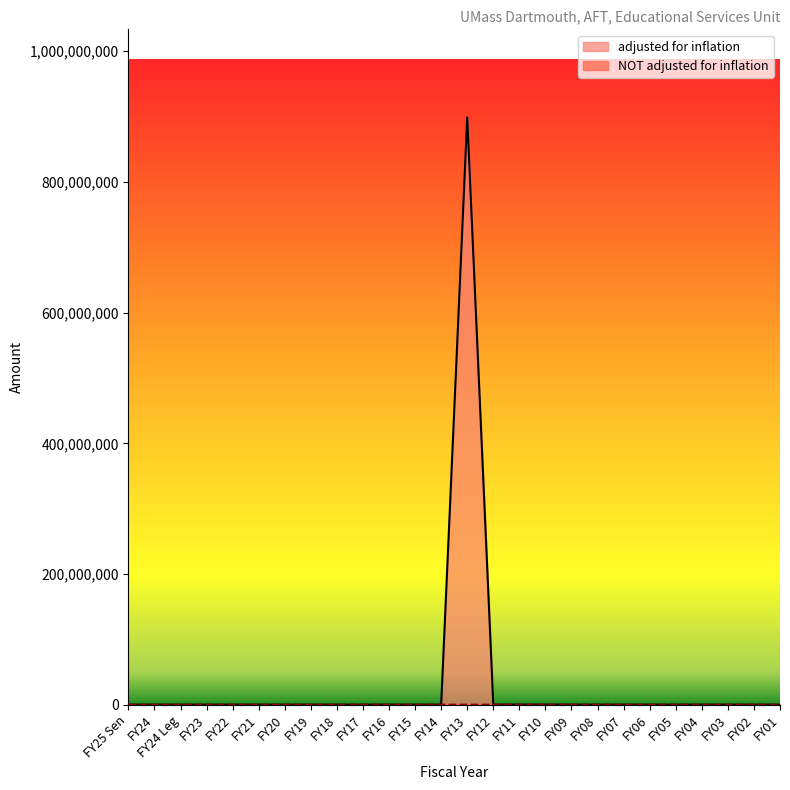

At which label is NOT adjusted for inflation closest to 36293?

FY13